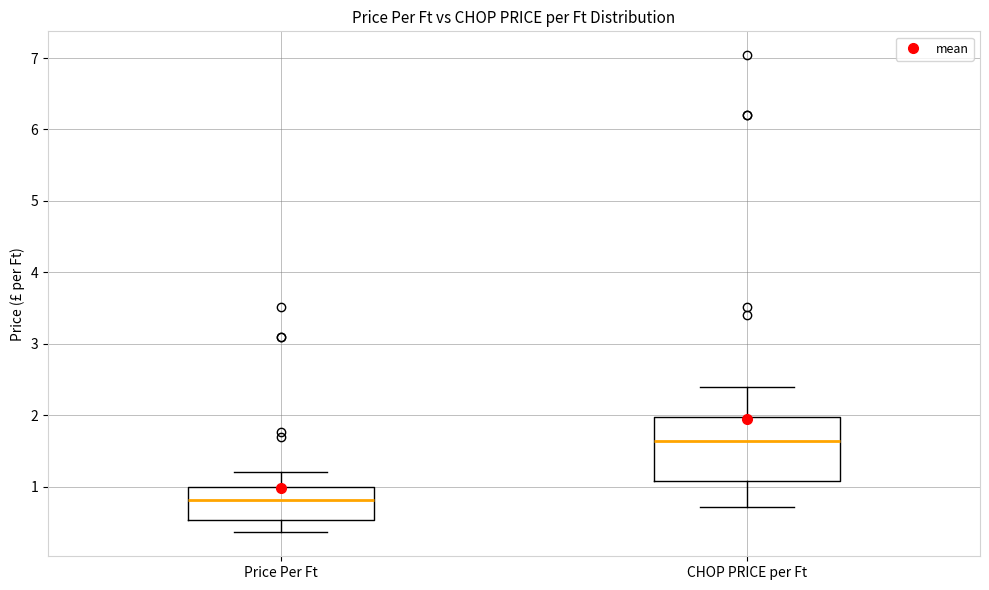

Where does the lower whisker of the box for CHOP PRICE per Ft end on the y-axis? The values are not printed on the chart, so give them approximately, as read against the axis.

0.7